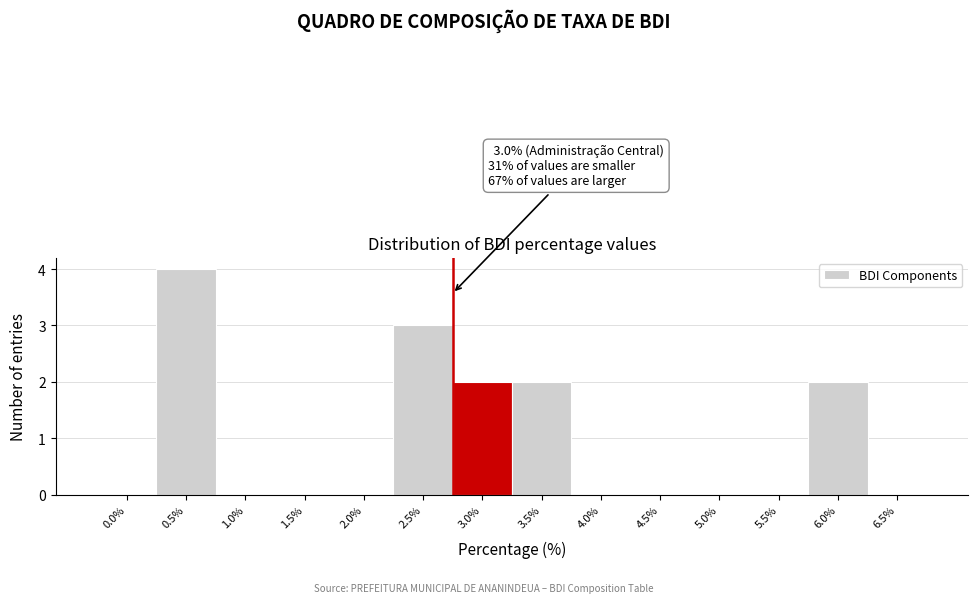

Reading left to right, transcribe all the data shown in this chart.

0.0%=0	0.5%=4	1.0%=0	1.5%=0	2.0%=0	2.5%=3	3.0%=2	3.5%=2	4.0%=0	4.5%=0	5.0%=0	5.5%=0	6.0%=2	6.5%=0